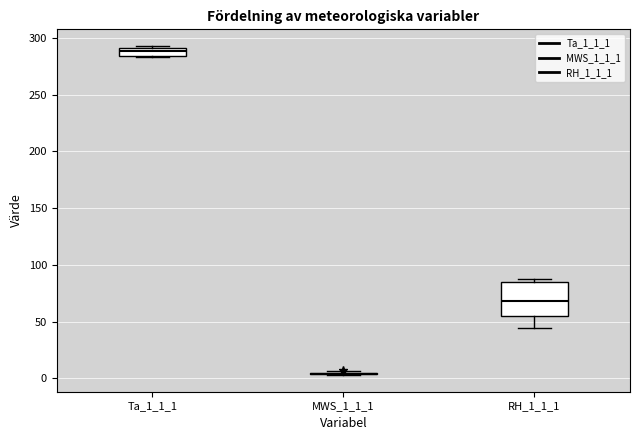

Comparing the boxes themselves (not the whiskers), which one is the tallest?

RH_1_1_1